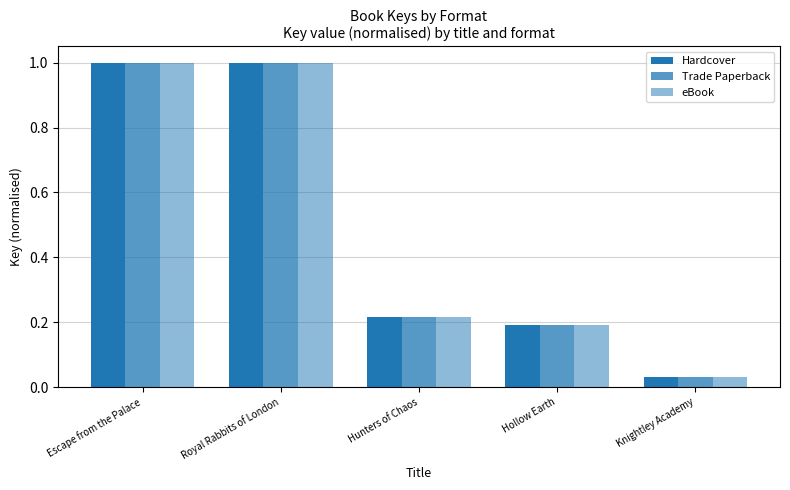

True or false: Hardcover has a value of 0.2 at Hollow Earth.

True